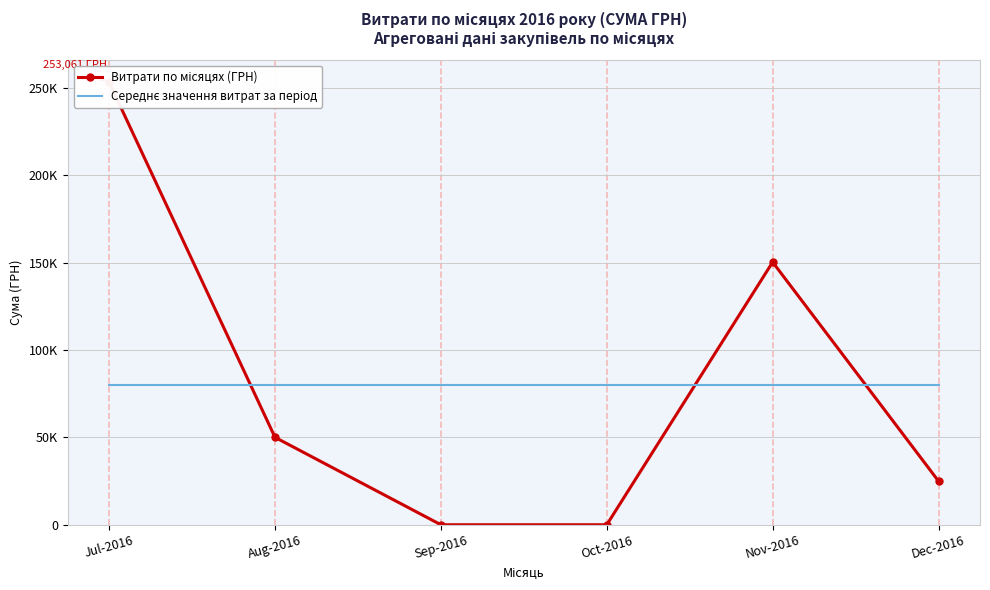

Which category has the lowest value in the Витрати по місяцях (ГРН) series?

Sep-2016